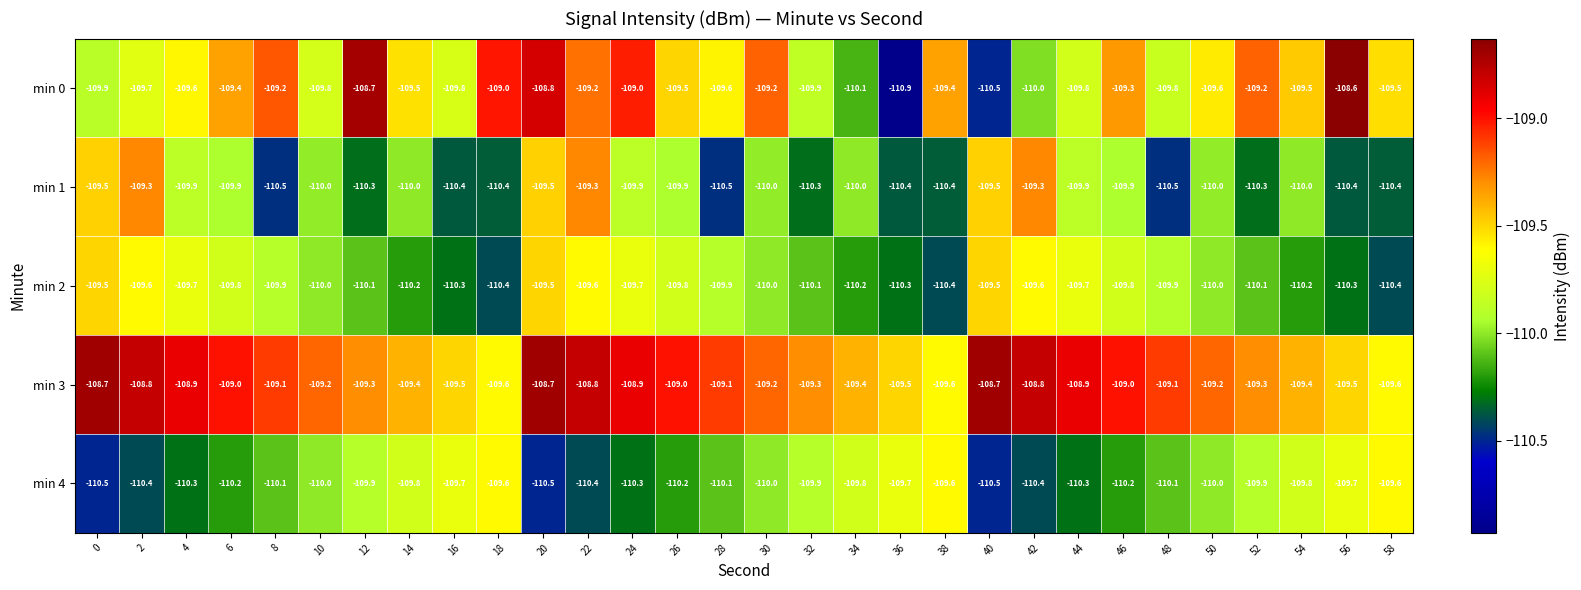

At 8, list the series in order from largest to smallest.

min 3, min 0, min 2, min 4, min 1